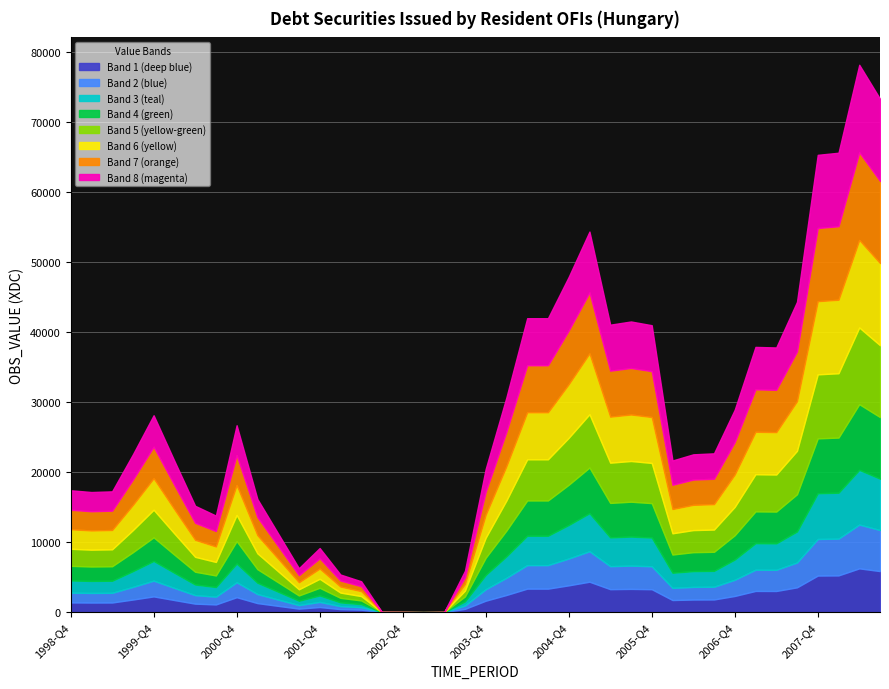

What is the sum of the values at 2006-Q3 and 2002-Q3?

22726